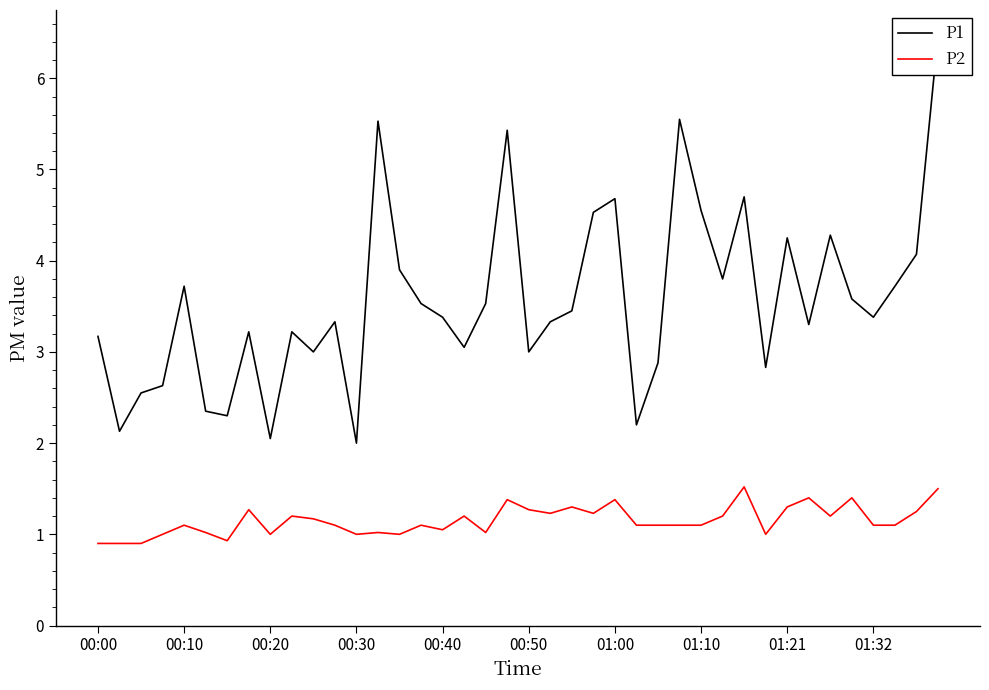

List the series in order of their peak value, lowest first.

P2, P1